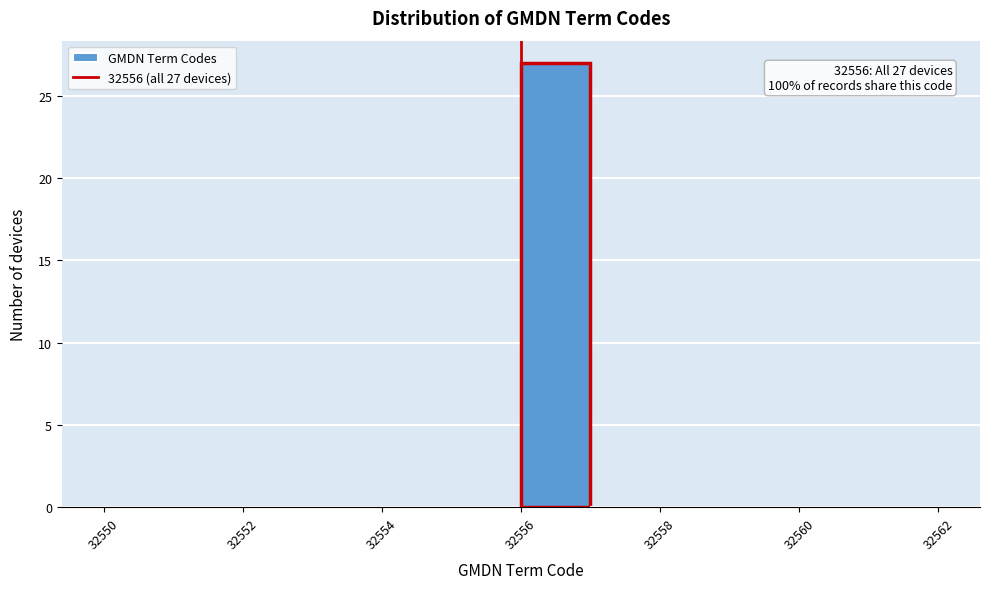

Over which range of the x-axis is the bar tallest?

32556 to 32557